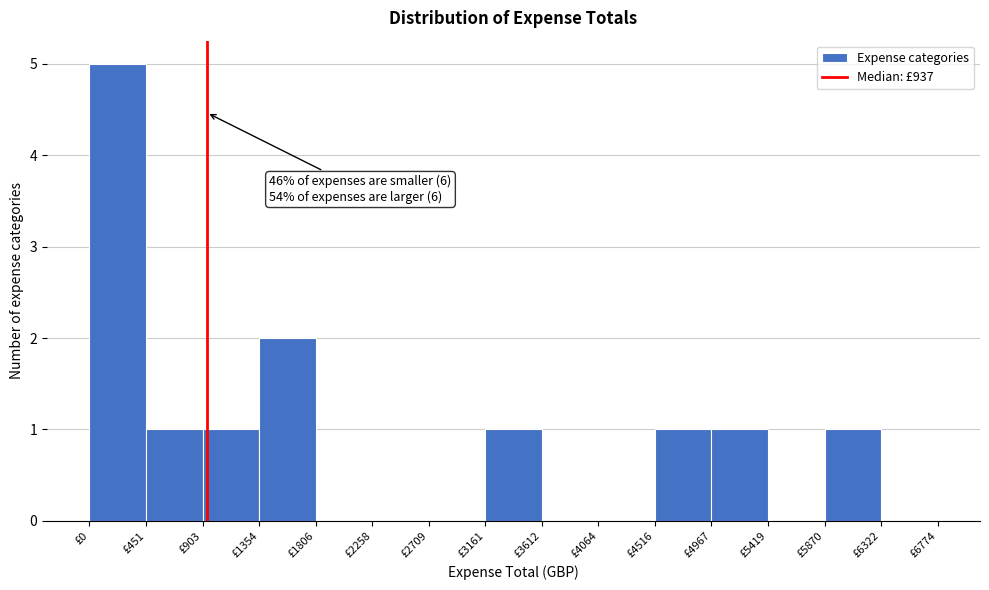

Which range on the x-axis has the tallest bar?

0 to 450